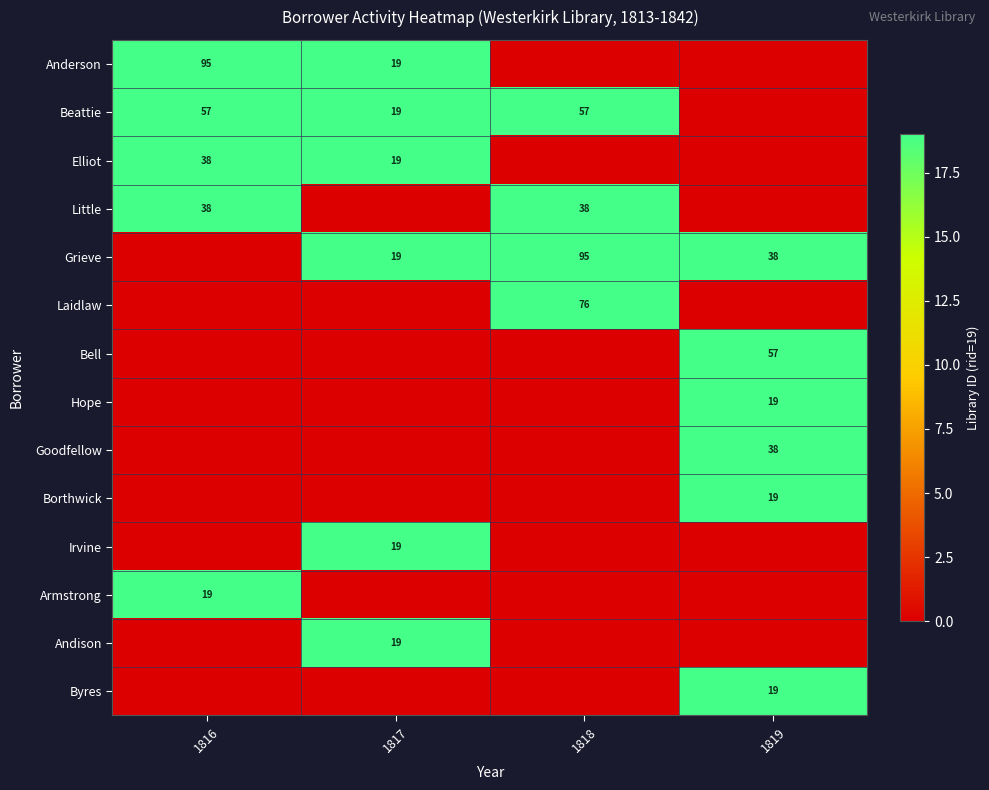

What is the total value across all series at 1817?

114